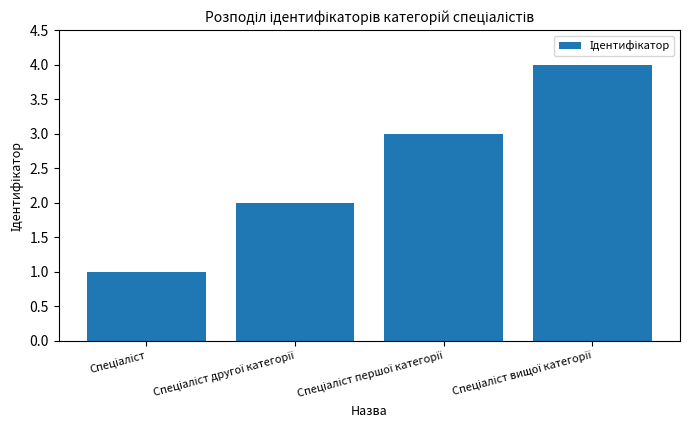

What is the greatest value displayed?

4